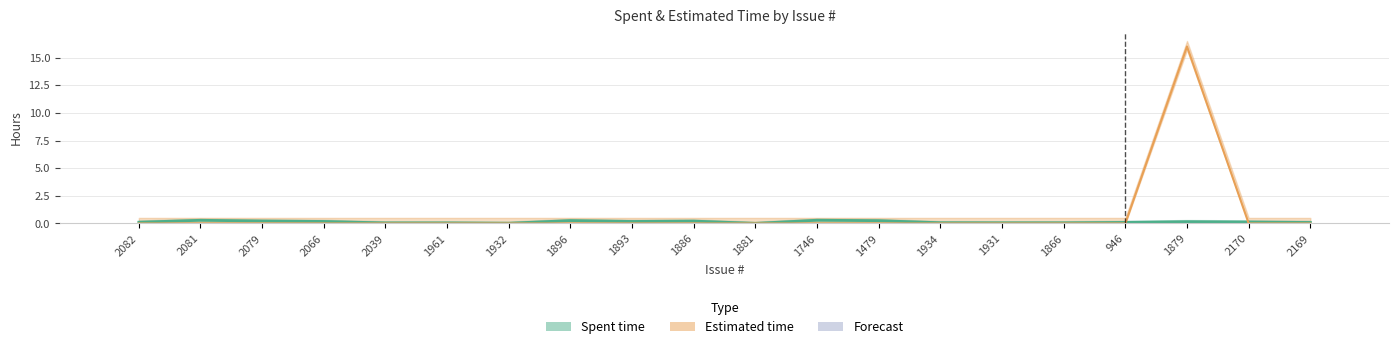

How many bars are there in total?

20